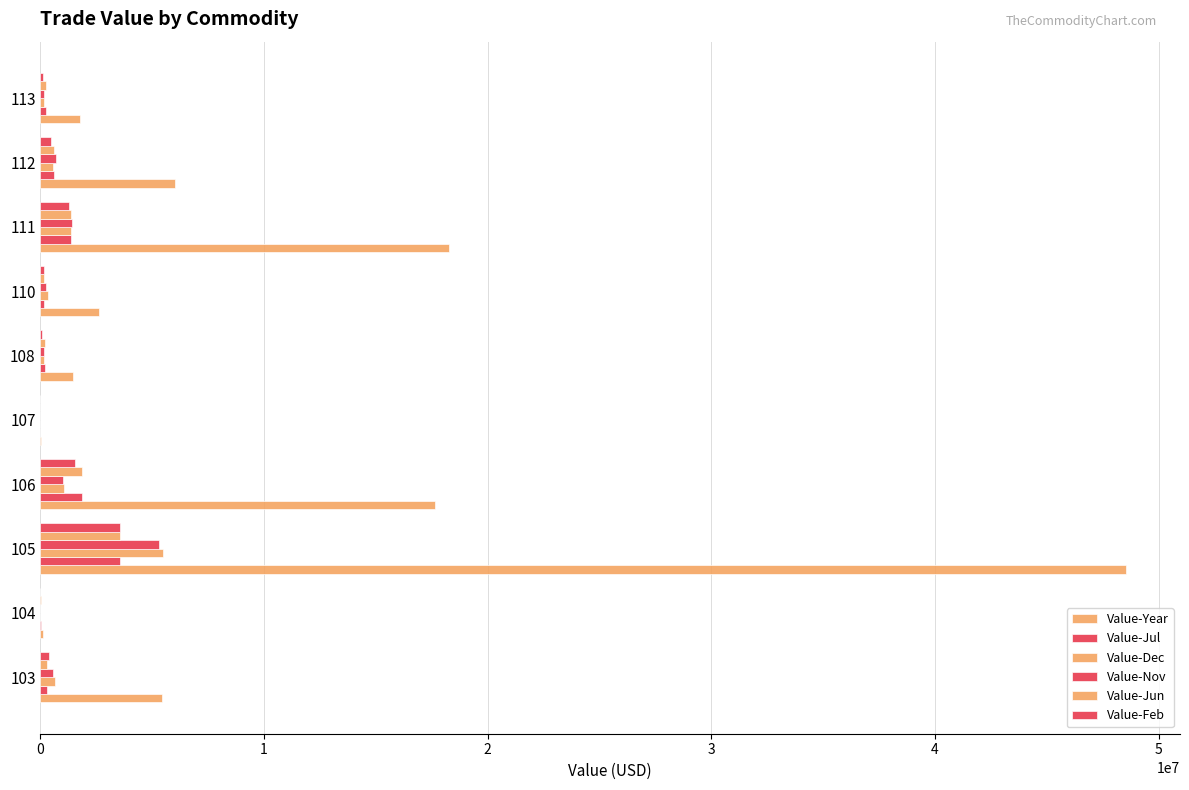

What is the average value of the Value-Jul series?

828090